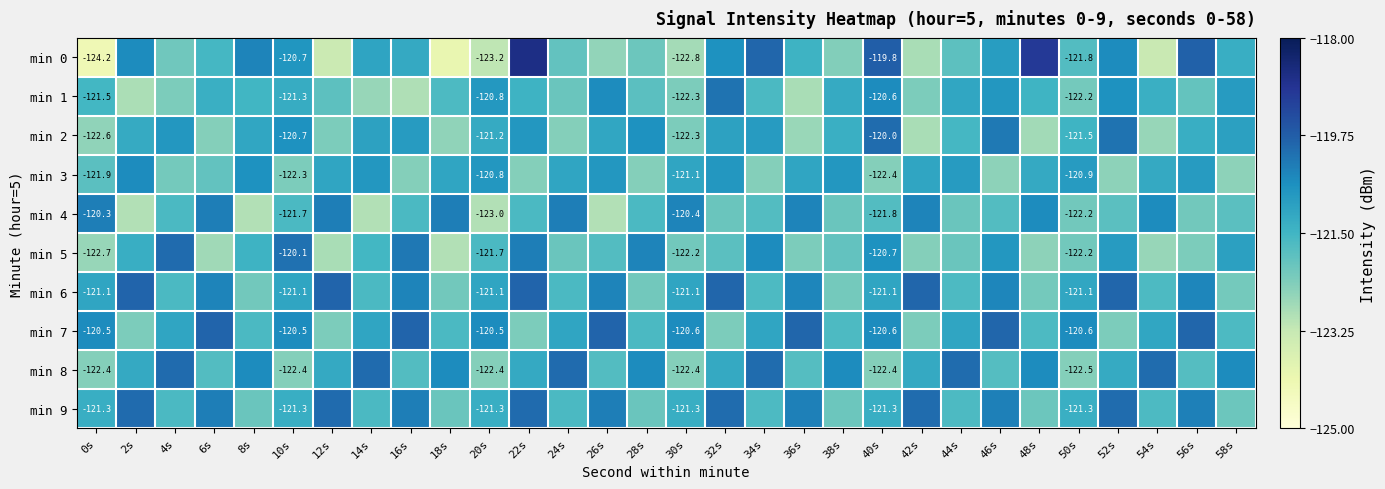

The min 0 series shows -205.9 at 50s. True or false?

False